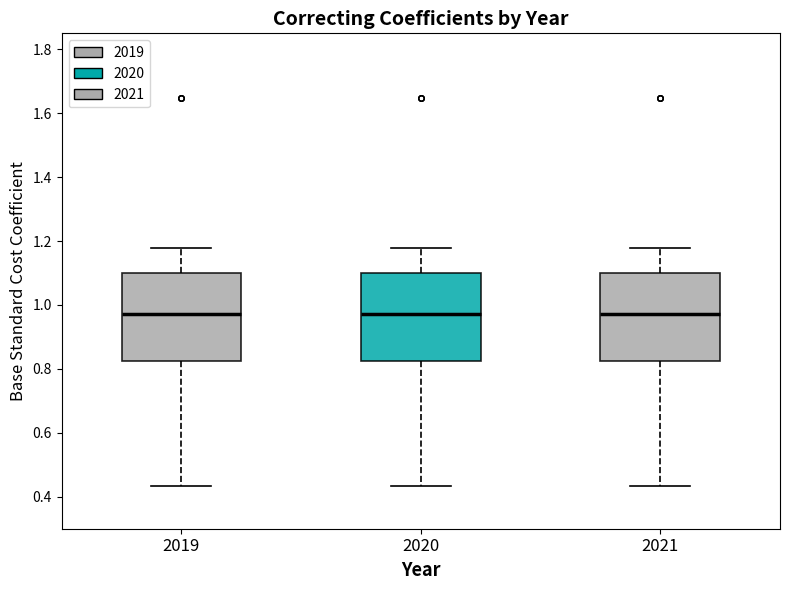

Reading left to right, read every box against the y-axis: the position of its median line, the range the box covers, and the ends of its whiskers. The values are not printed on the chart, so give them approximately, as read against the axis.

2019: median 0.98, box 0.82 to 1.10, whiskers 0.44 to 1.18
2020: median 0.98, box 0.82 to 1.10, whiskers 0.44 to 1.18
2021: median 0.98, box 0.82 to 1.10, whiskers 0.44 to 1.18